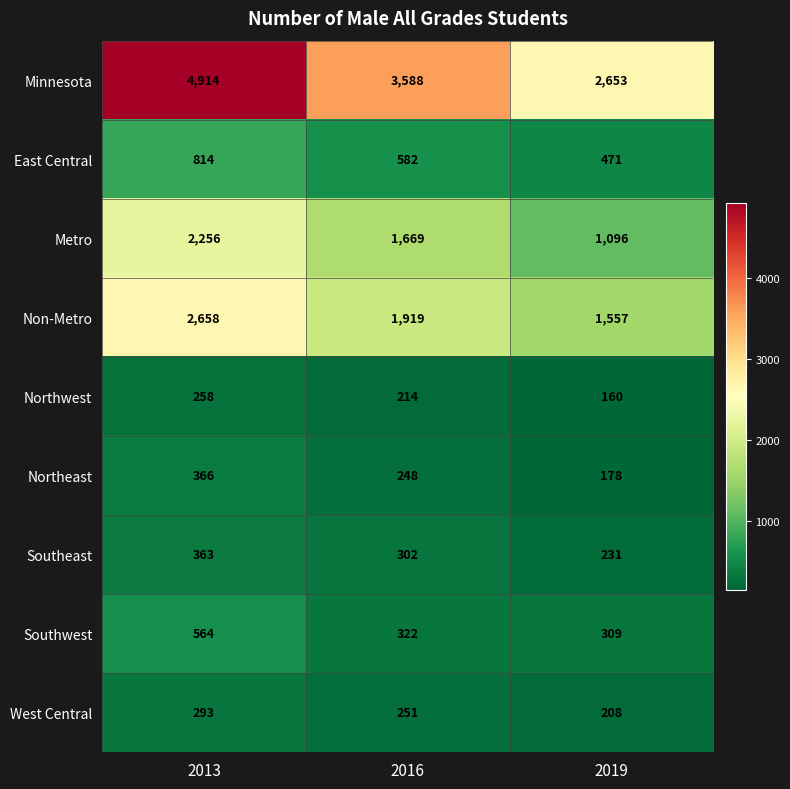

The value of Northwest at 2019 is 160. True or false?

True